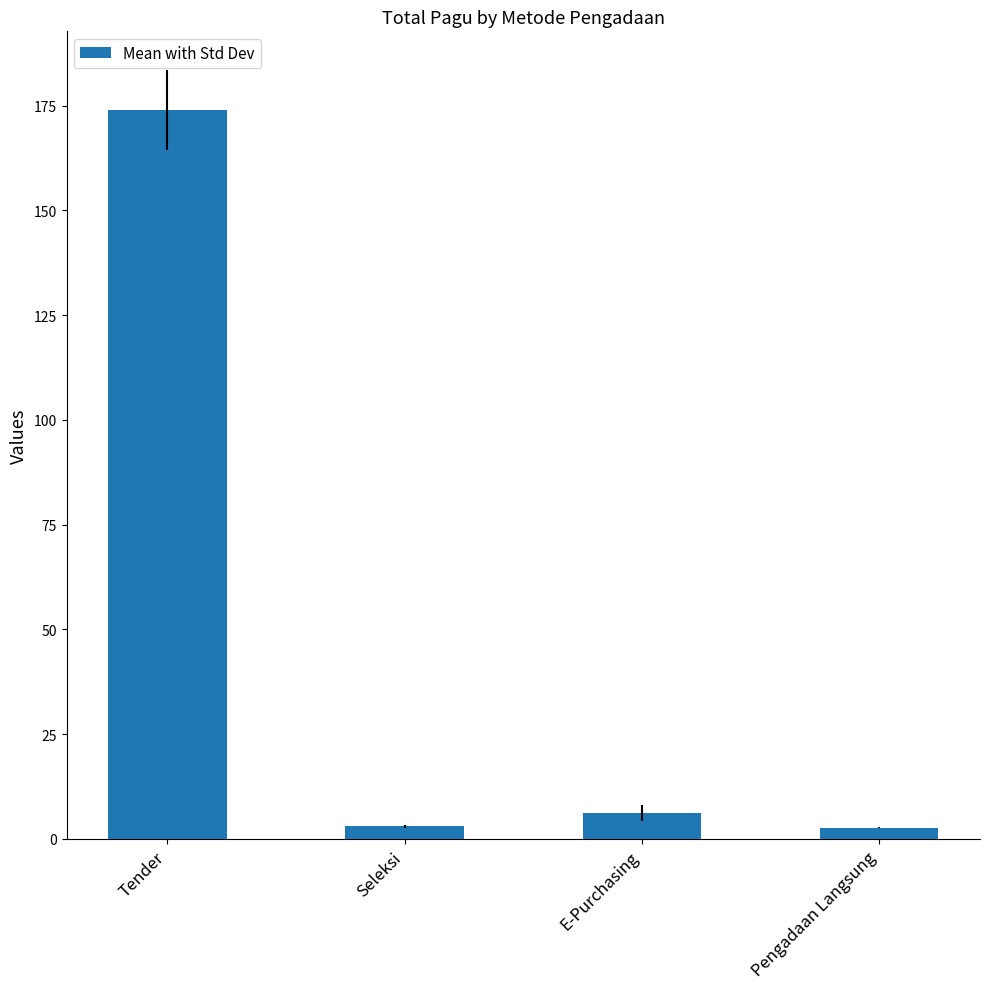

Which has a higher value, Pengadaan Langsung or Tender?

Tender